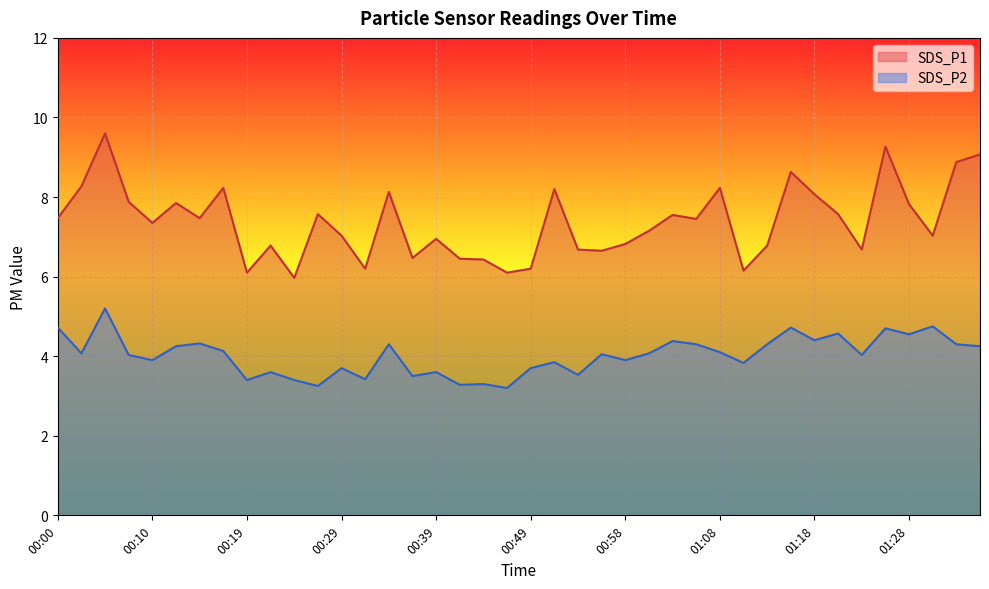

Reading left to right, extract all data points from this chart.

SDS_P1: 00:00=7.5	00:02=8.3	00:05=9.6	00:07=7.9	00:10=7.3	00:12=7.8	00:15=7.5	00:17=8.2	00:19=6.1	00:22=6.8	00:24=6.0	00:27=7.6	00:29=7.0	00:32=6.2	00:34=8.1	00:36=6.5	00:39=7.0	00:41=6.5	00:44=6.4	00:46=6.1	00:49=6.2	00:51=8.2	00:54=6.7	00:56=6.7	00:58=6.8	01:01=7.2	01:03=7.5	01:06=7.5	01:08=8.2	01:11=6.2	01:13=6.8	01:15=8.6	01:18=8.1	01:20=7.6	01:23=6.7	01:25=9.3	01:28=7.8	01:30=7.0	01:32=8.9	01:35=9.1
SDS_P2: 00:00=4.7	00:02=4.1	00:05=5.2	00:07=4.0	00:10=3.9	00:12=4.2	00:15=4.3	00:17=4.1	00:19=3.4	00:22=3.6	00:24=3.4	00:27=3.2	00:29=3.7	00:32=3.4	00:34=4.3	00:36=3.5	00:39=3.6	00:41=3.3	00:44=3.3	00:46=3.2	00:49=3.7	00:51=3.9	00:54=3.5	00:56=4.0	00:58=3.9	01:01=4.1	01:03=4.4	01:06=4.3	01:08=4.1	01:11=3.8	01:13=4.3	01:15=4.7	01:18=4.4	01:20=4.6	01:23=4.0	01:25=4.7	01:28=4.5	01:30=4.8	01:32=4.3	01:35=4.2